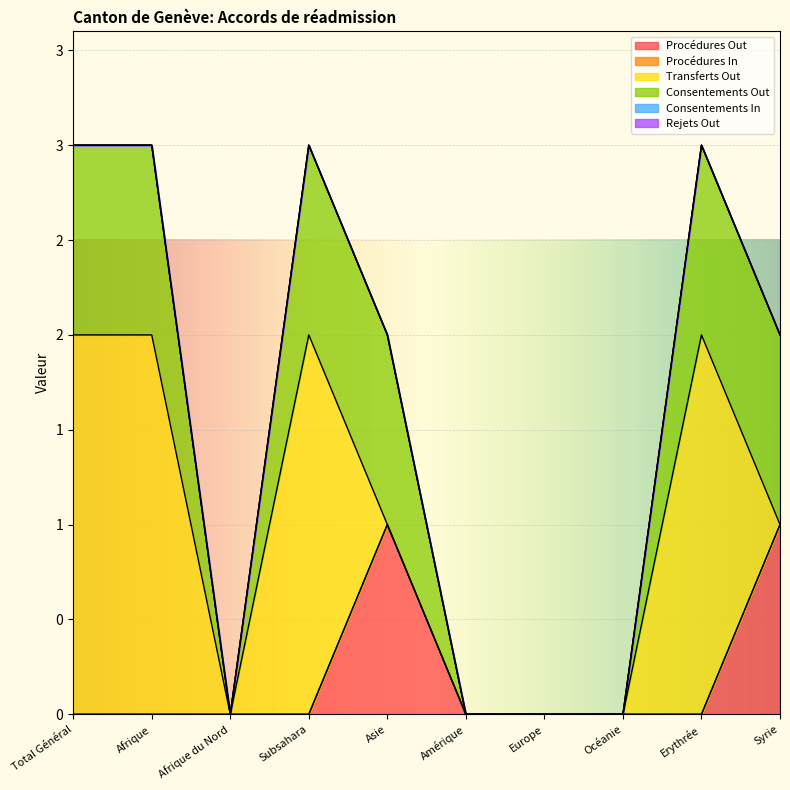

What are all the series names shown in the legend?

Procédures Out, Procédures In, Transferts Out, Consentements Out, Consentements In, Rejets Out